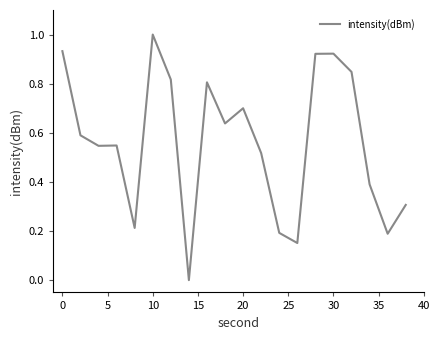

What is the difference between the maximum and minimum values?

1.0